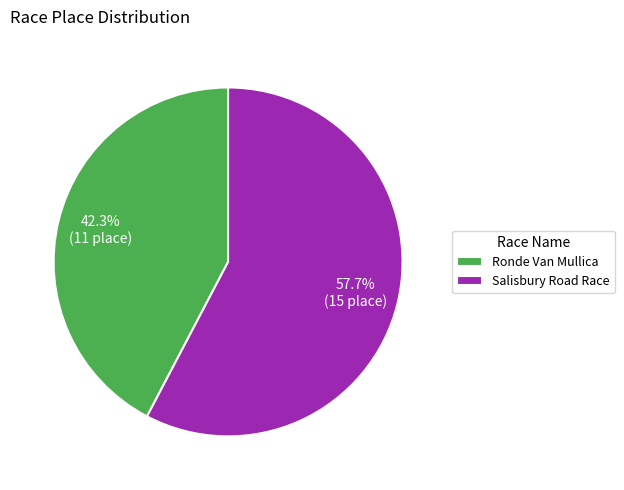

Which category has the smallest portion of the pie?

Ronde Van Mullica